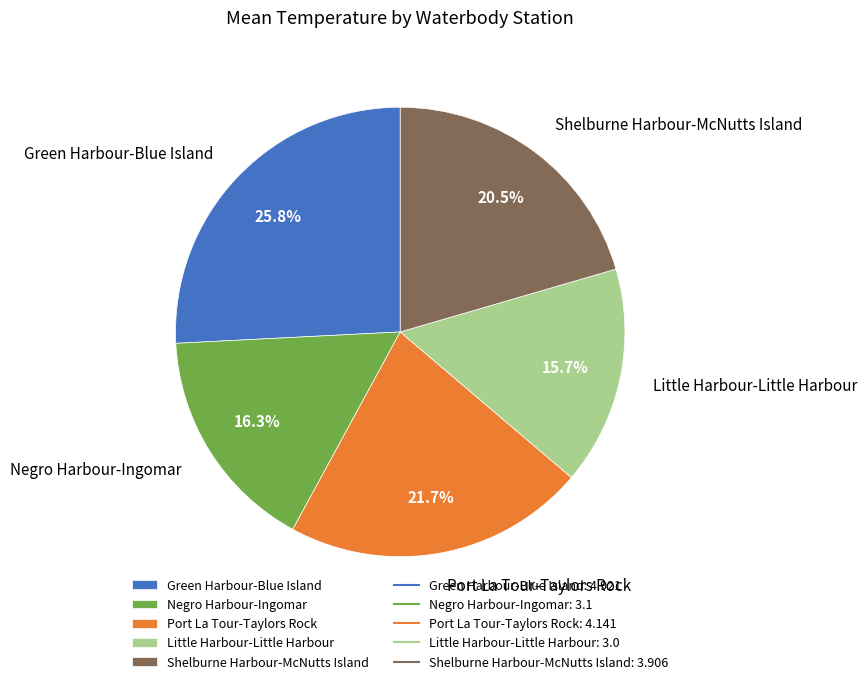

To the nearest percent, what is the combined percentage of Little Harbour-Little Harbour and Negro Harbour-Ingomar?

32%